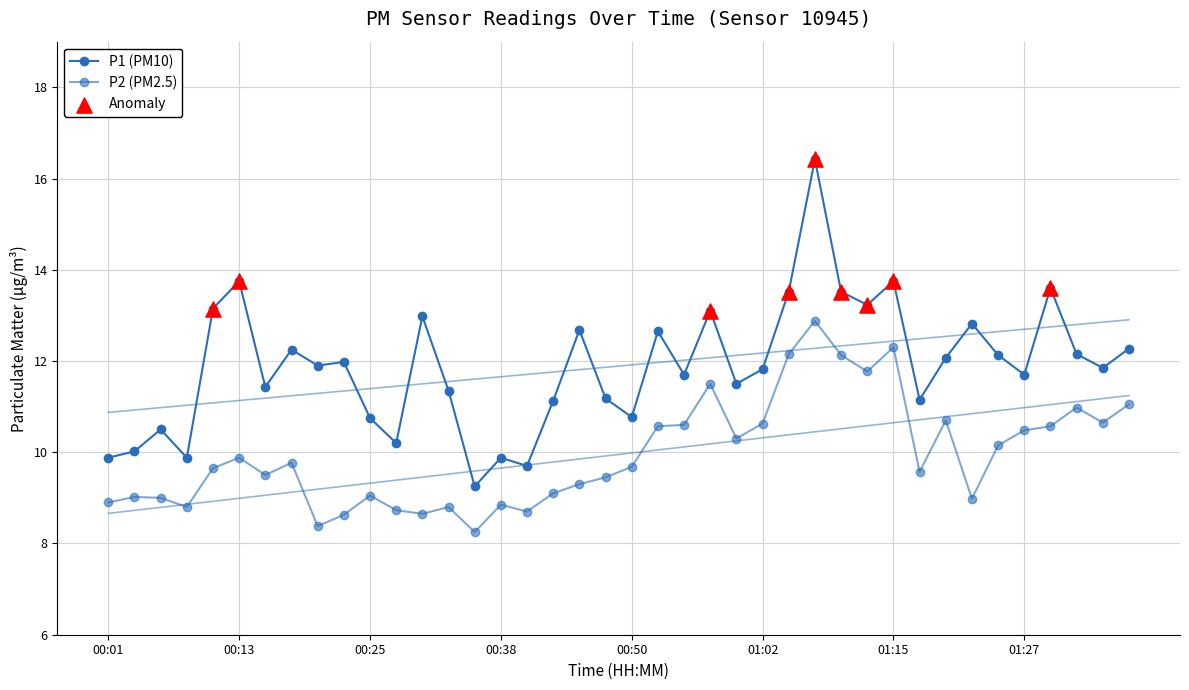

Is the value of P1 at 00:55 greater than the value of P2 at 00:35?

Yes